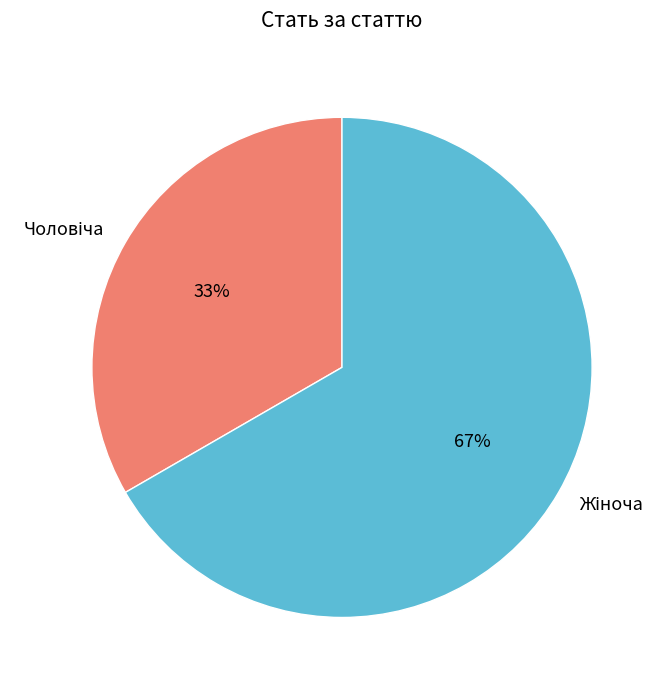

To the nearest percent, what is the average slice percentage?

50%